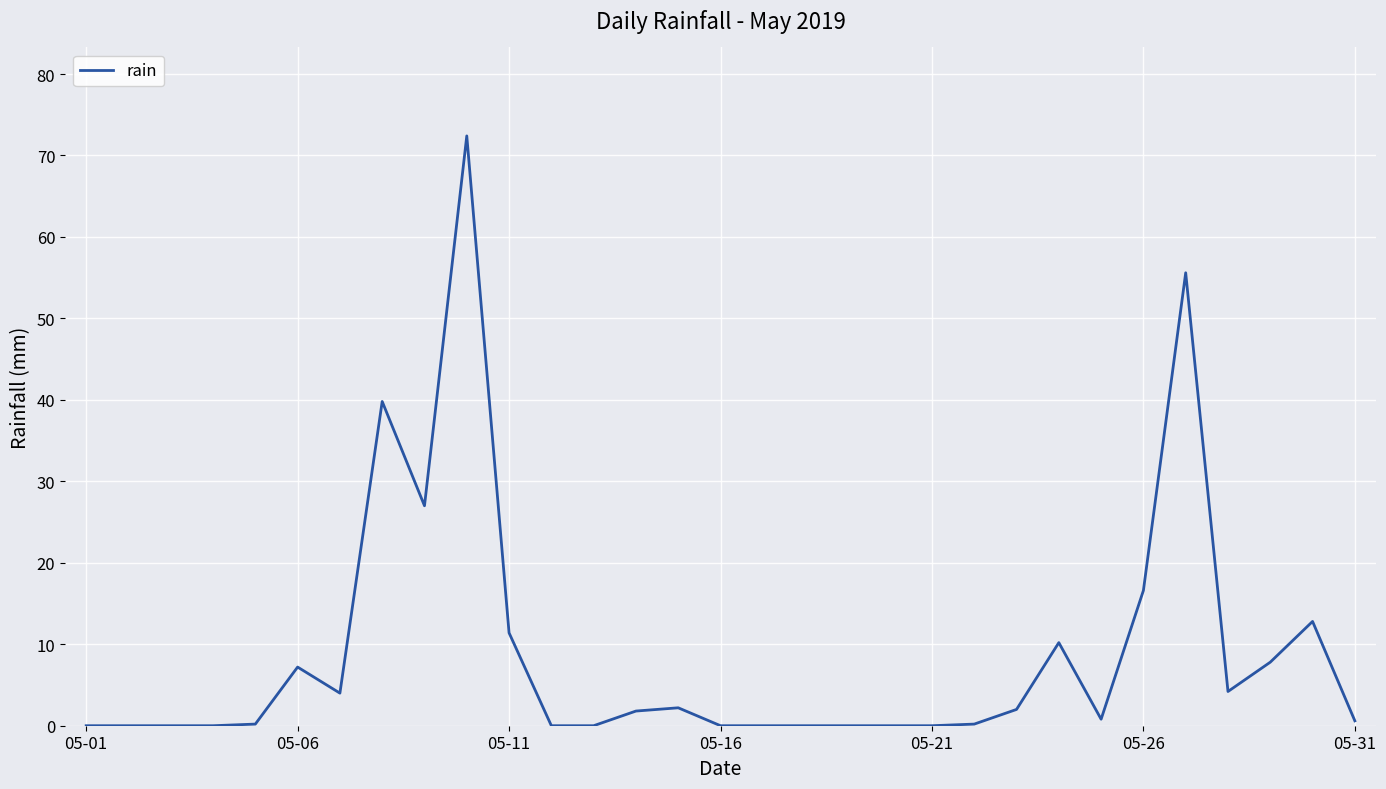

What is the greatest value displayed?

72.4